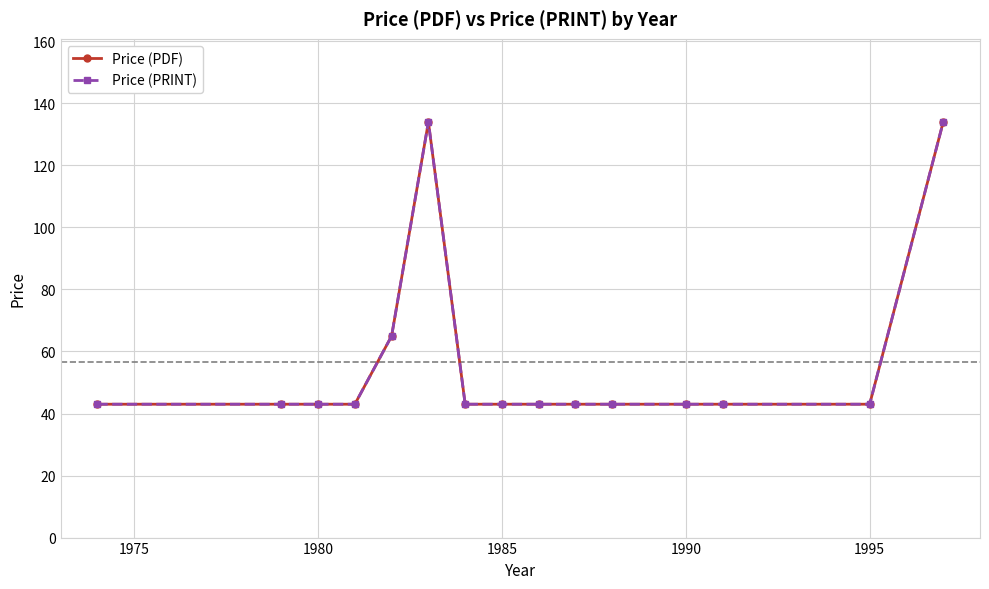

Does the chart have visible grid lines?

Yes